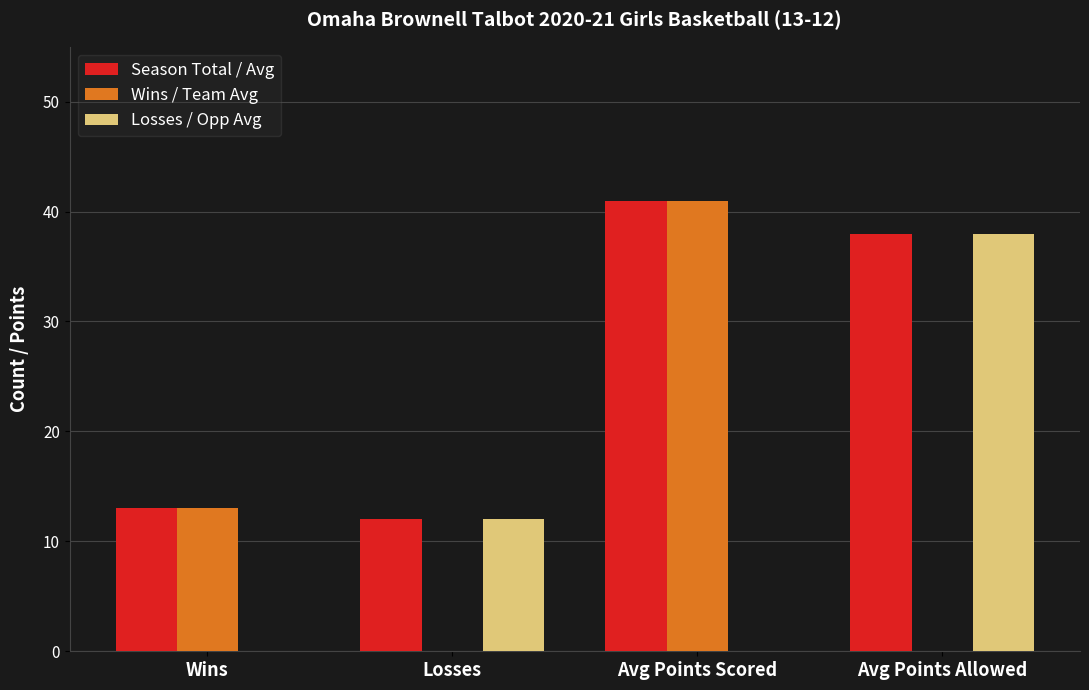

The value of Season Total / Avg at Losses is 20. True or false?

False